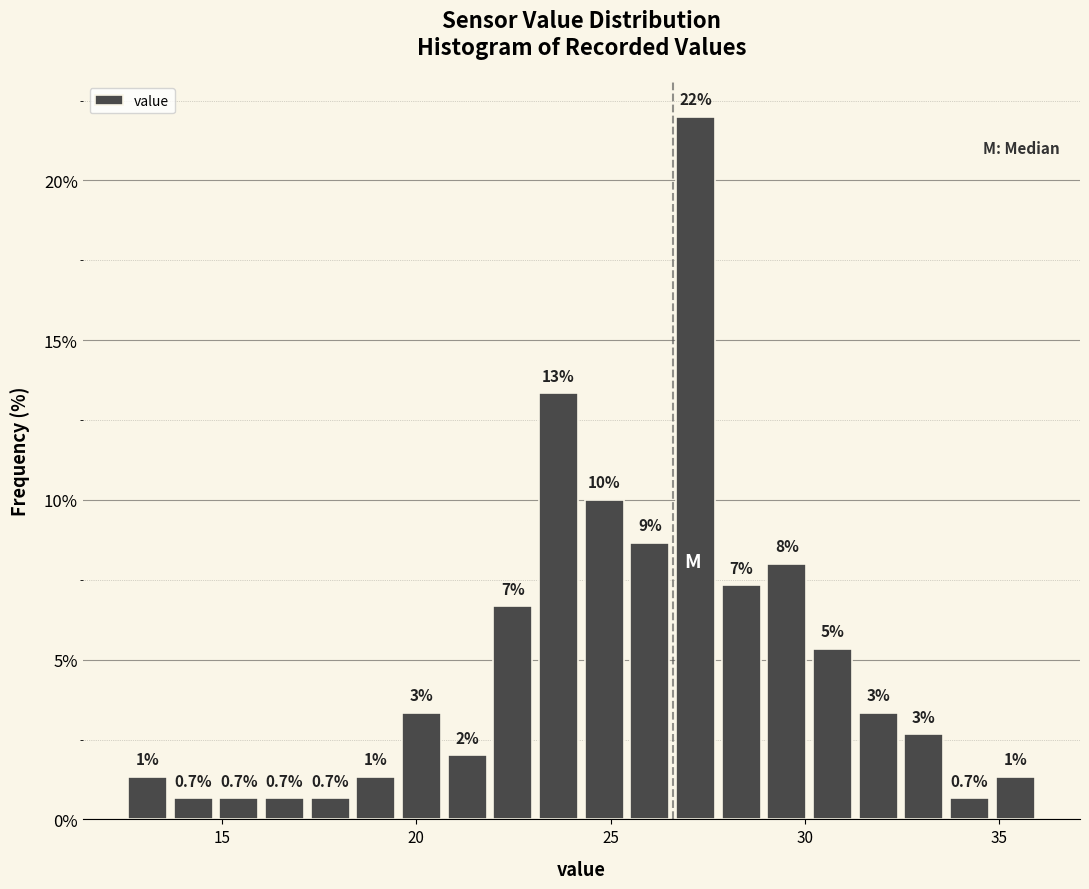

Around what value on the x-axis is the tallest bar? Give the approximate position of its centre, as read against the axis.

27.0